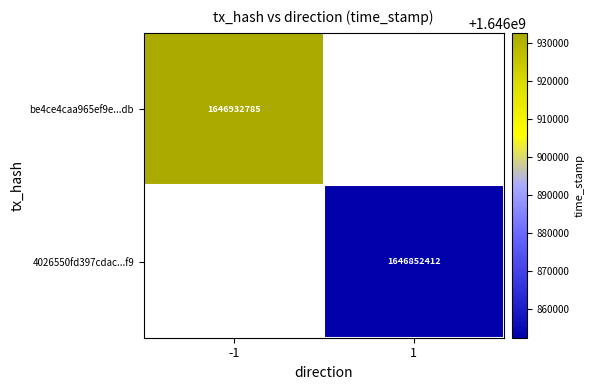

The value of be4ce4caa965ef9e...db at -1 is 2374689085. True or false?

False